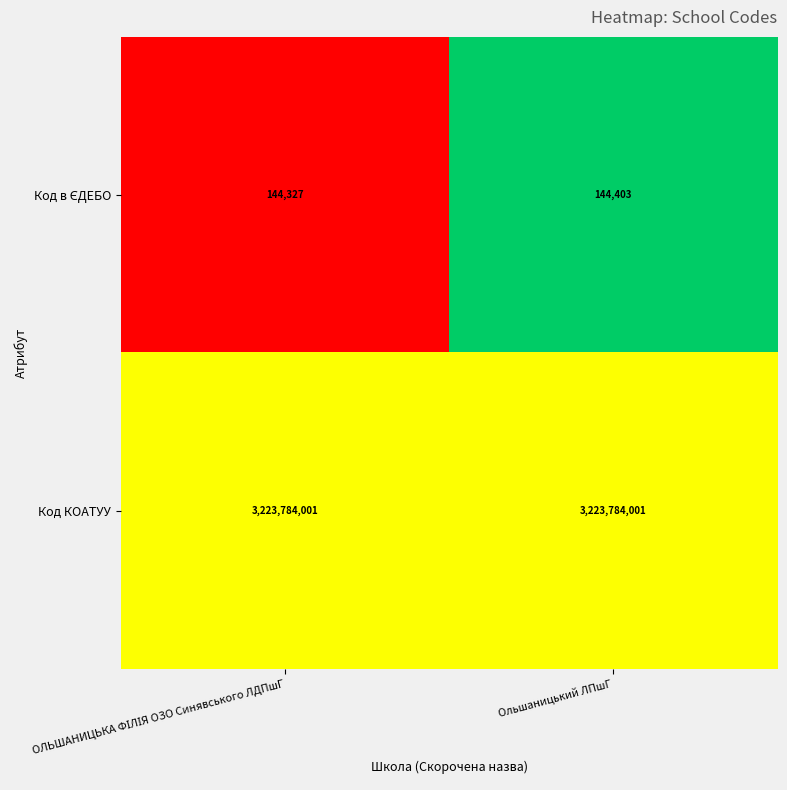

What is the spread (max minus min) of values at Ольшаницький ЛПшГ?

3223639598